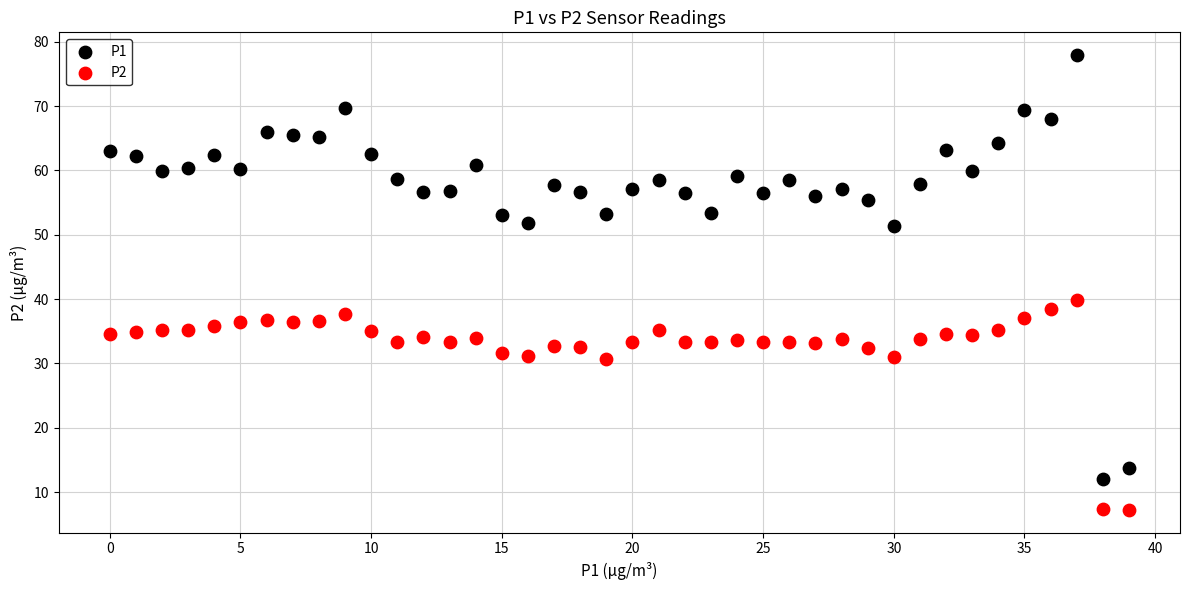

Which series has the largest Y range (max minus min)?

P1